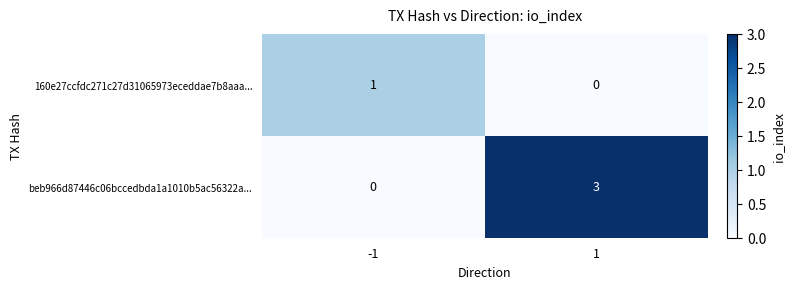

Reading left to right, transcribe all the data shown in this chart.

160e27ccfdc271c27d31065973eceddae7b8aaa...: 1	0
beb966d87446c06bccedbda1a1010b5ac56322a...: 0	3